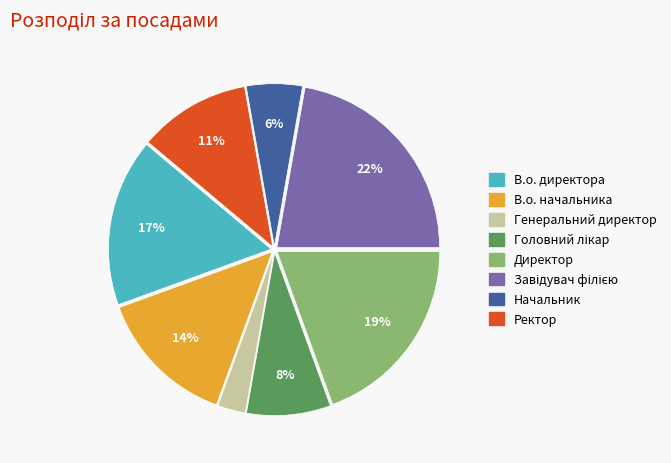

How many segments does this pie chart have?

8